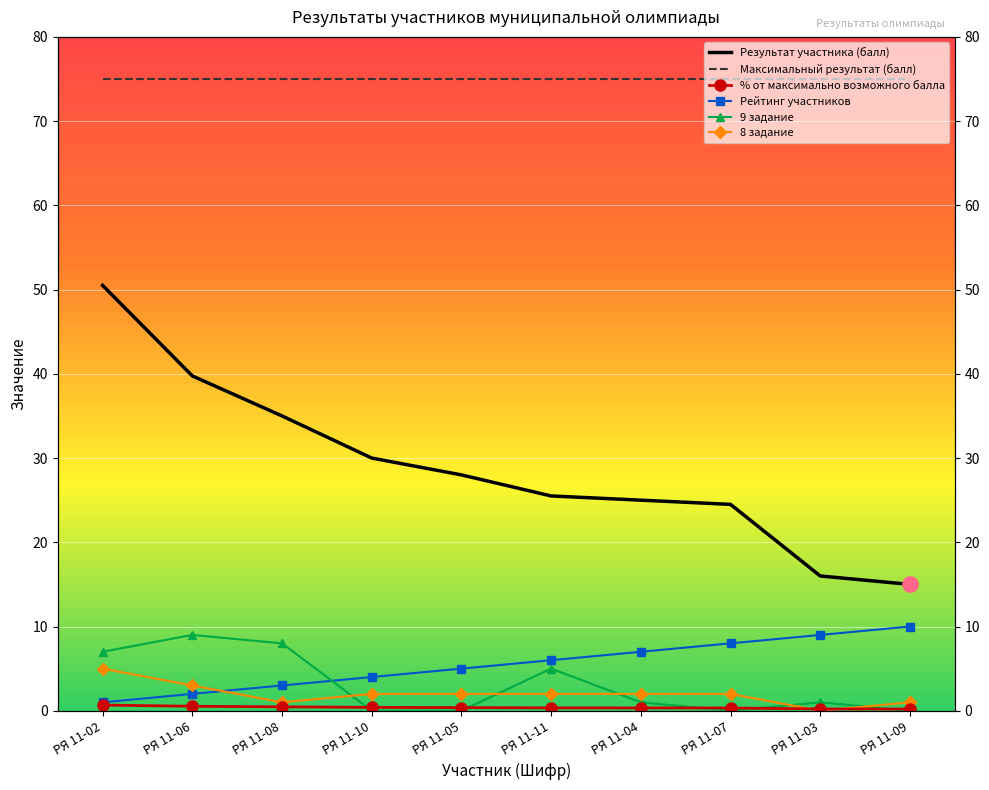

Which series has the largest total across all categories?

% от максимально возможного балла